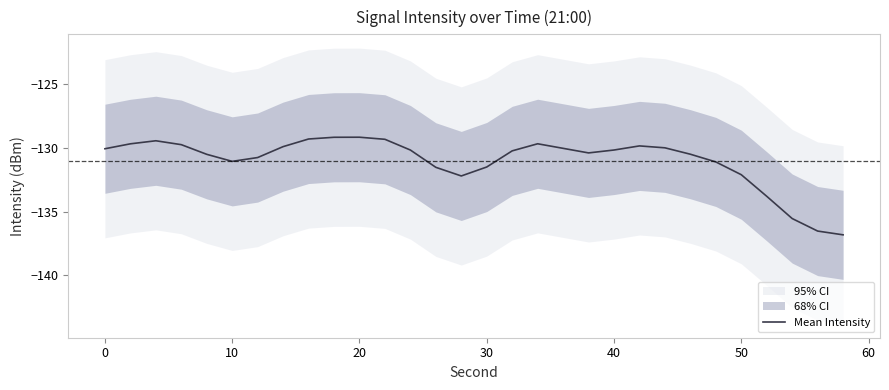

Is it true that Mean Intensity equals -129.2 at 20?

True